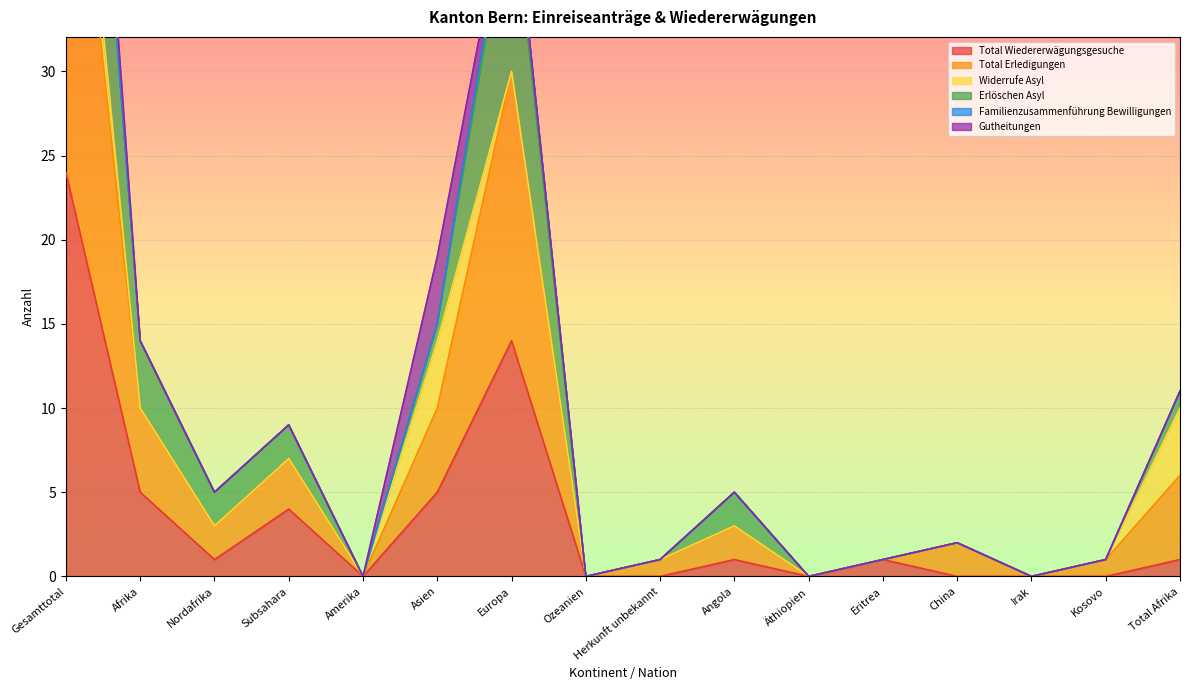

True or false: Erlöschen Asyl has a value of 1 at Kosovo.

False